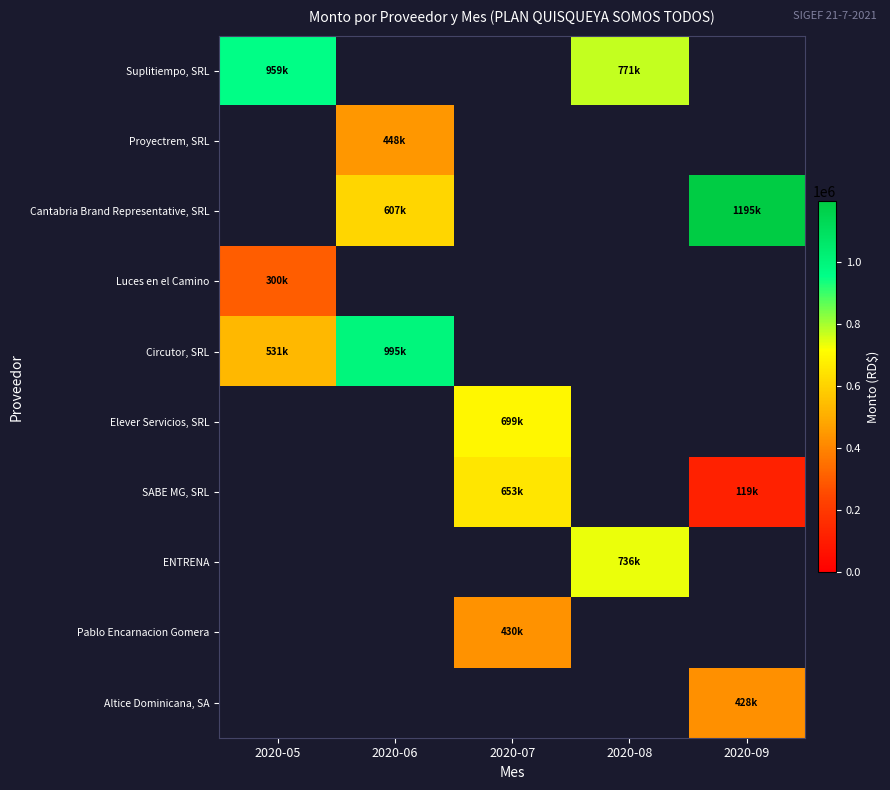

Which has a higher value, 2020-07 or 2020-05?

2020-05